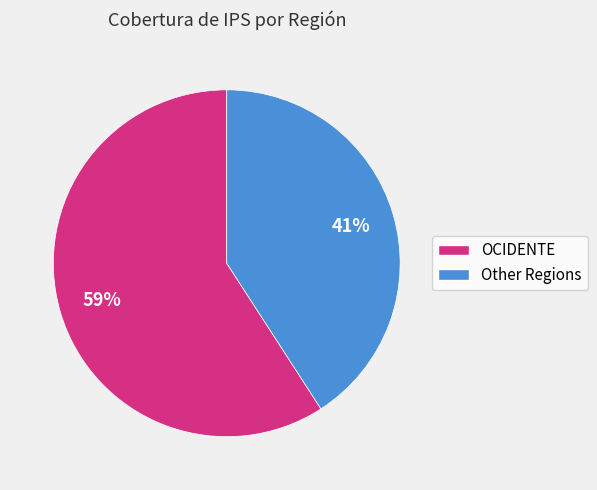

To the nearest percent, what is the average slice percentage?

50%